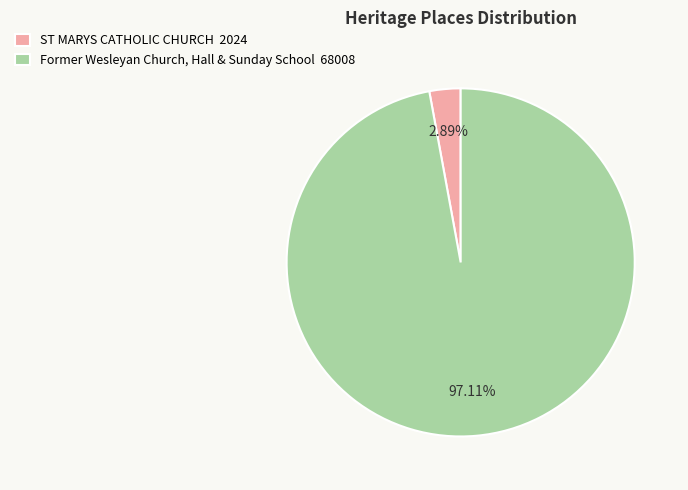

Which category has the smallest portion of the pie?

ST MARYS CATHOLIC CHURCH